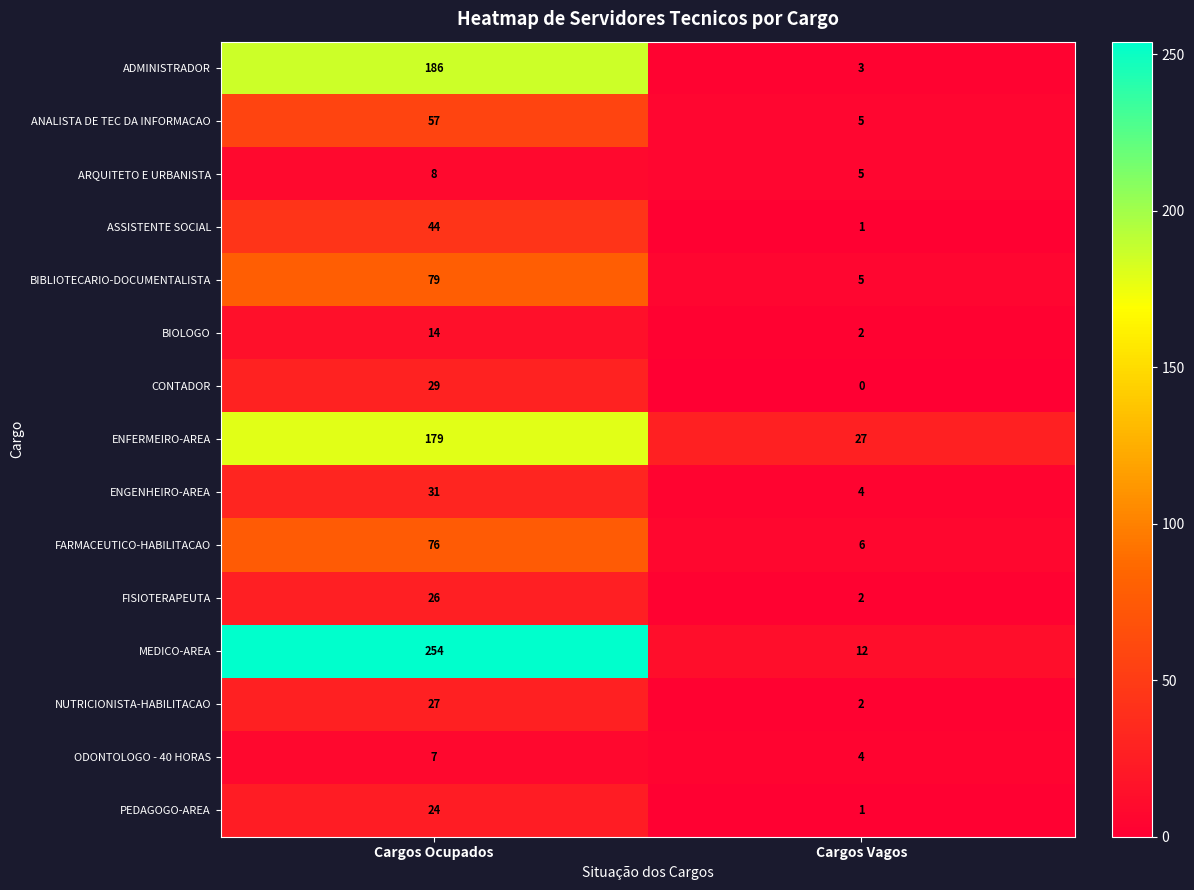

At which label does FARMACEUTICO-HABILITACAO reach its minimum?

Cargos Vagos